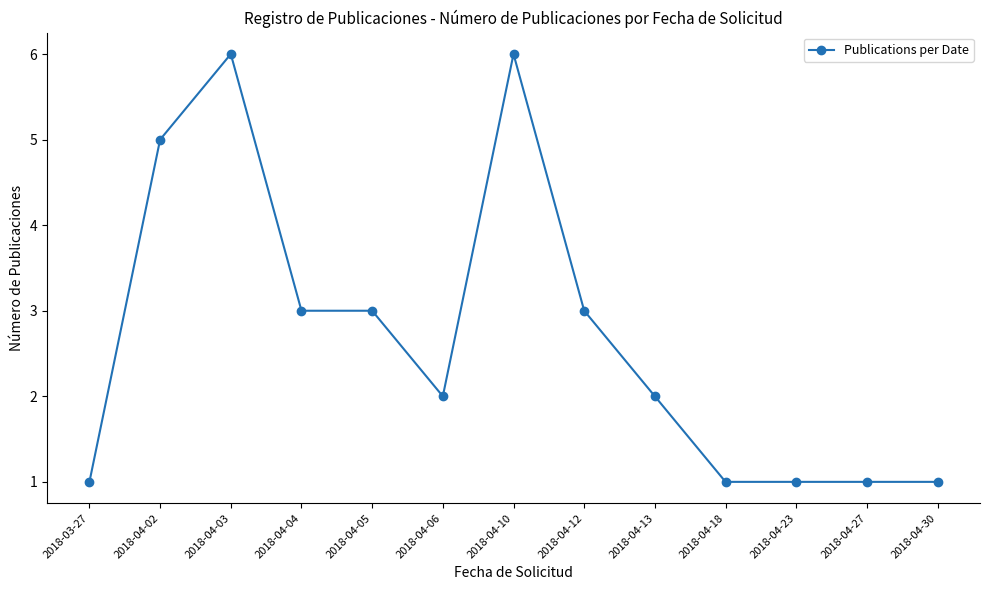

What is the greatest value displayed?

6